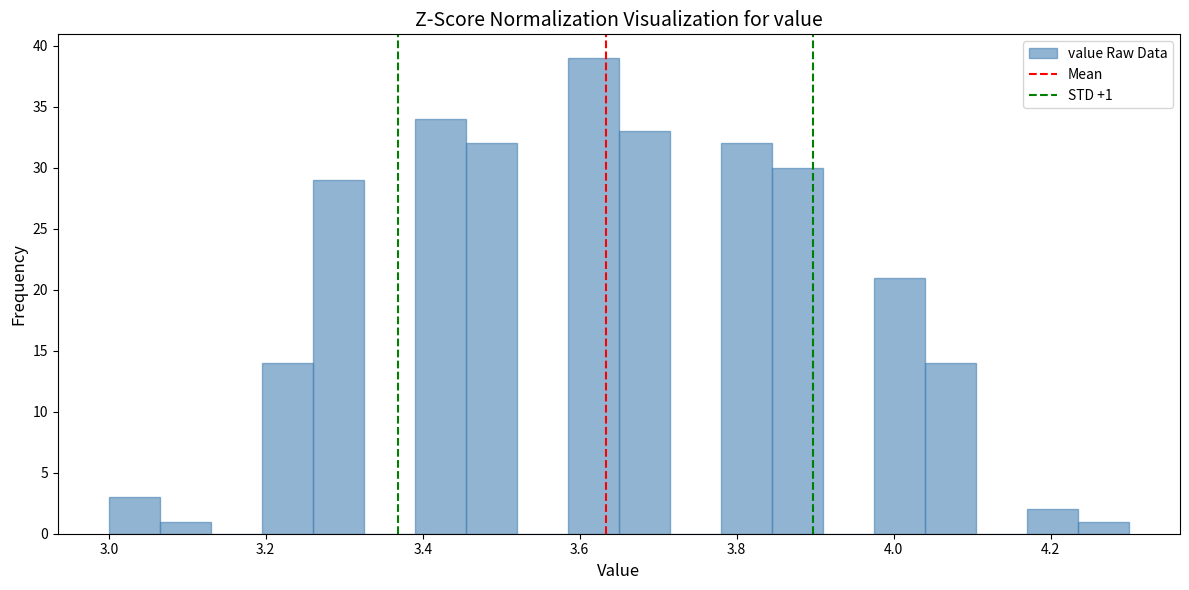

Around what value on the x-axis is the tallest bar? Give the approximate position of its centre, as read against the axis.

3.62